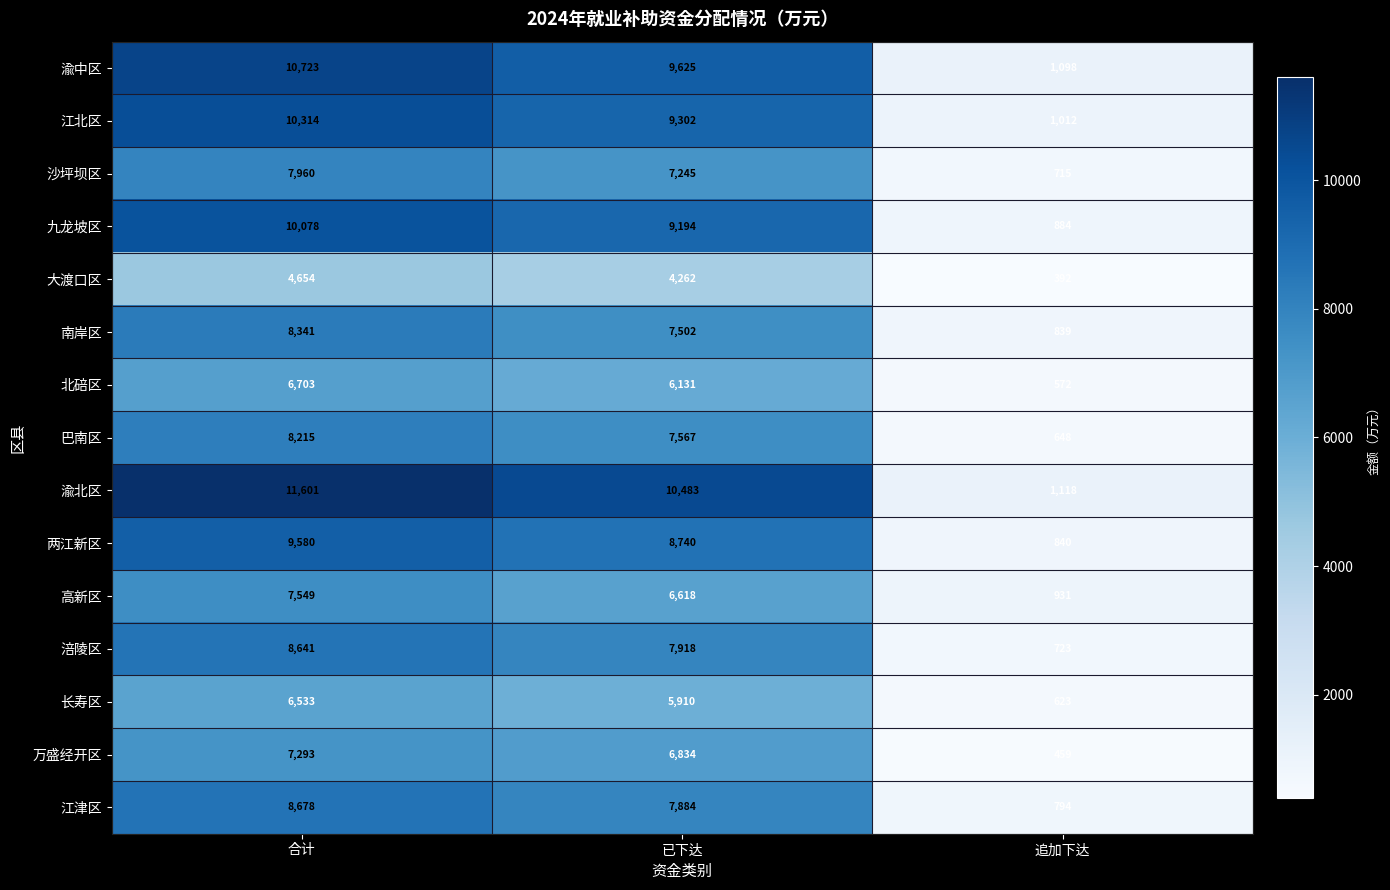

Which series has the widest spread of values?

渝北区